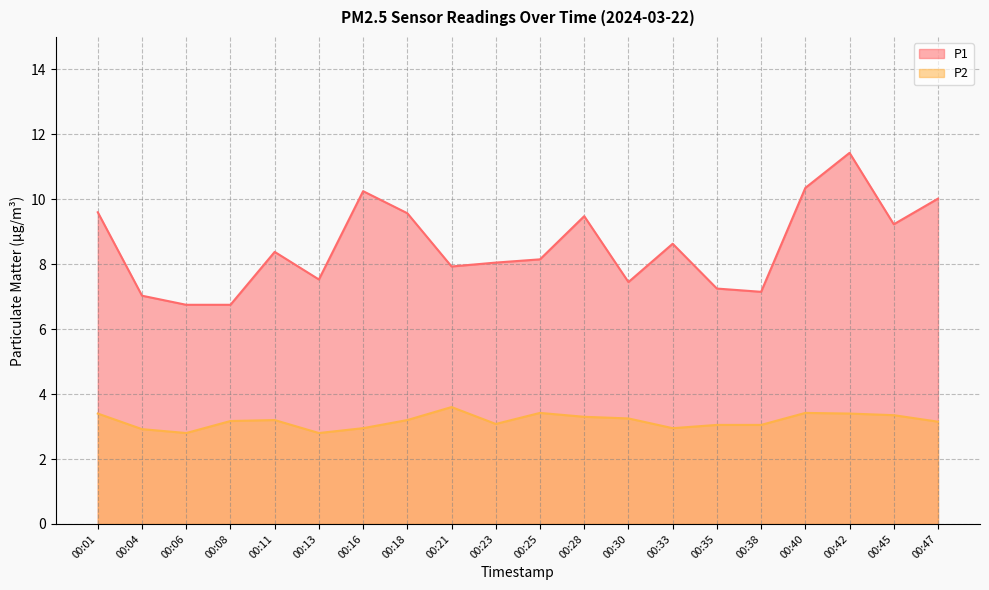

What is the minimum value for P1?

6.8